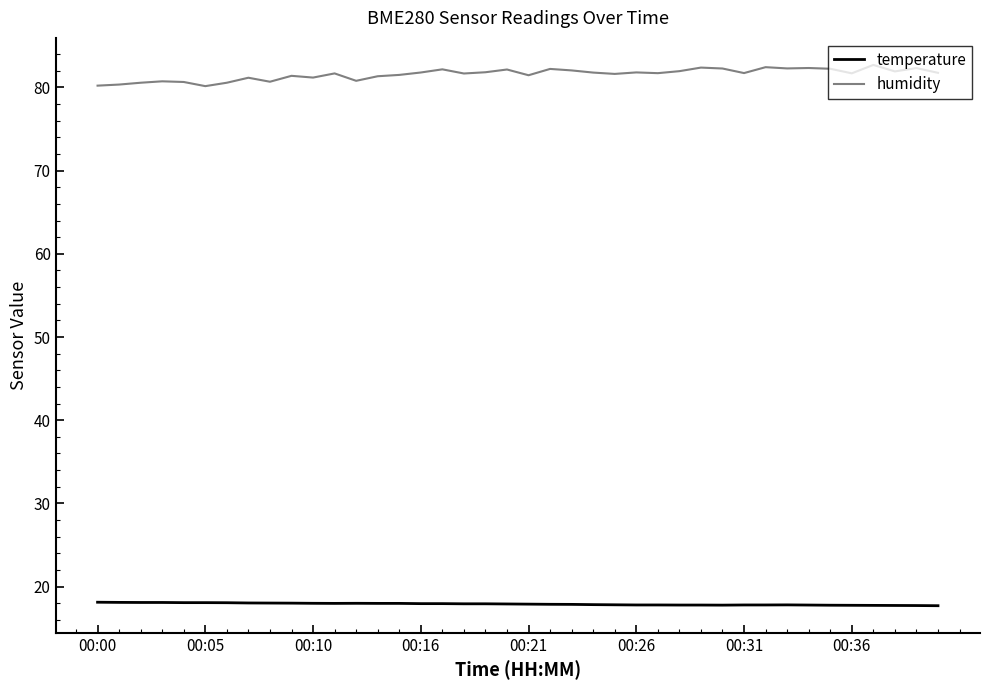

What is the difference between the second highest and second lowest values in the humidity series?

2.2